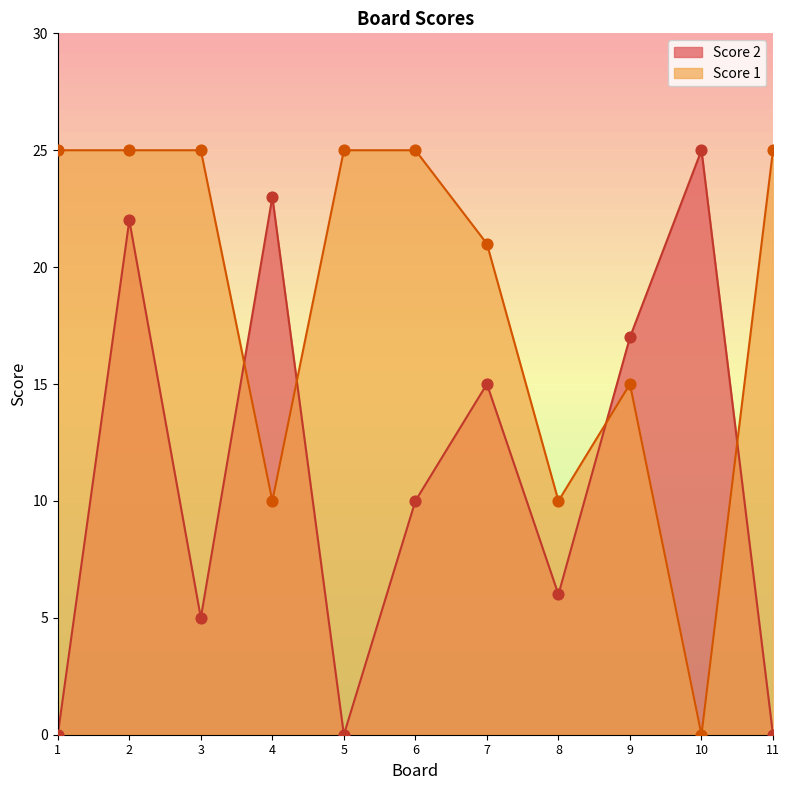

What are all the series names shown in the legend?

Score 2, Score 1